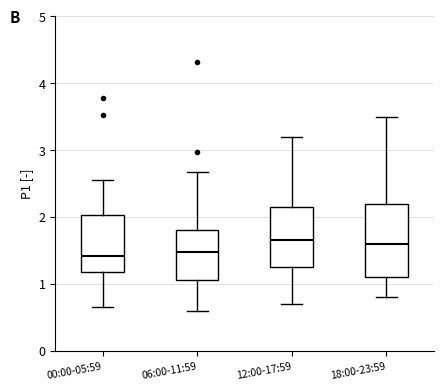

Comparing the boxes themselves (not the whiskers), which one is the tallest?

18:00-23:59